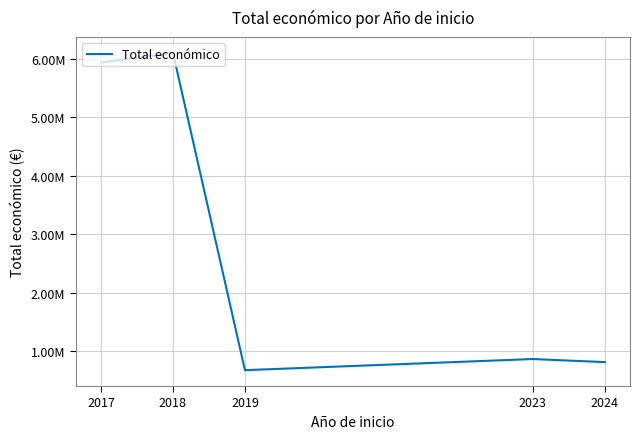

List the labels in order of value, smallest first.

2019, 2024, 2023, 2017, 2018